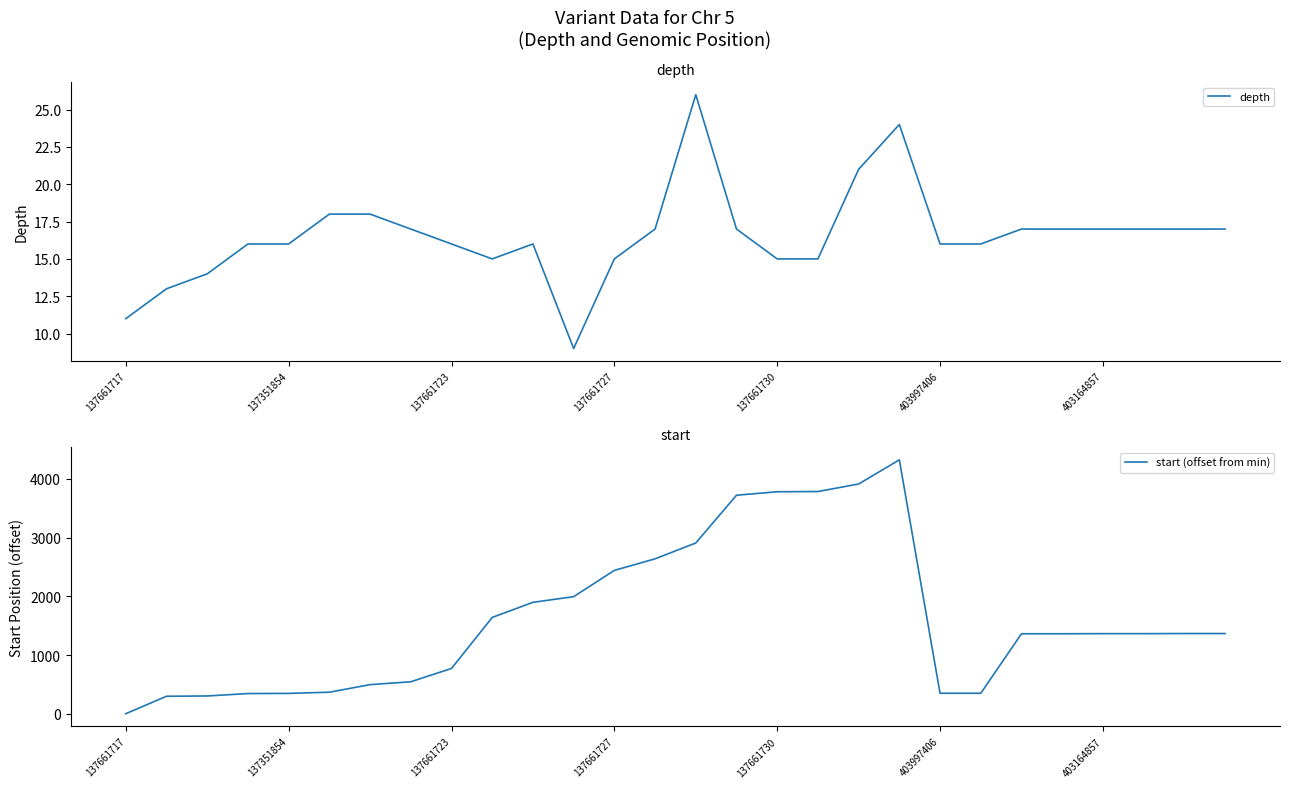

The depth series shows 26 at 137661727. True or false?

False